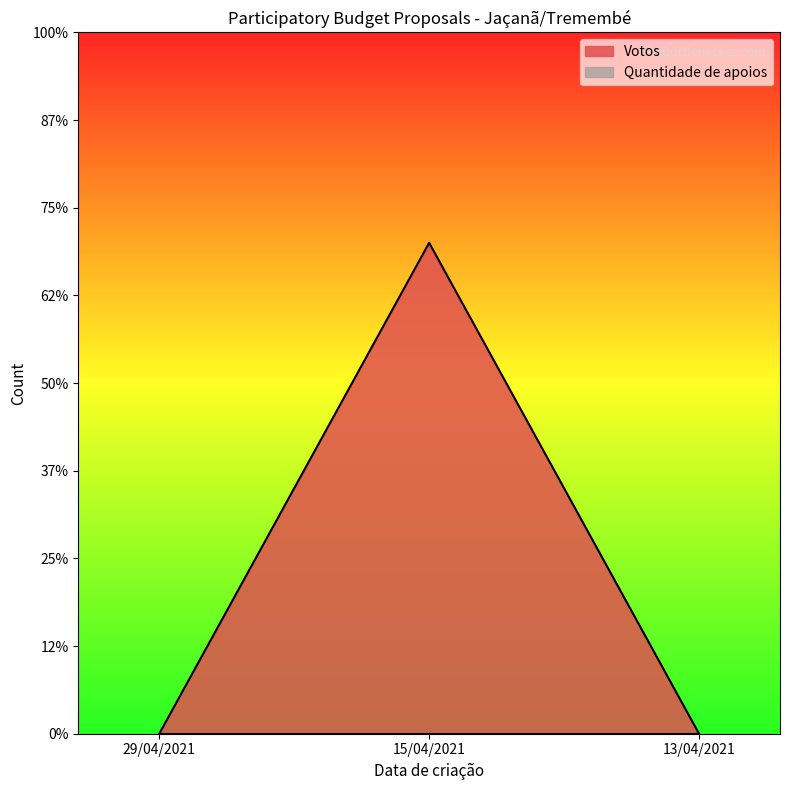

What is the sum of all values?

14